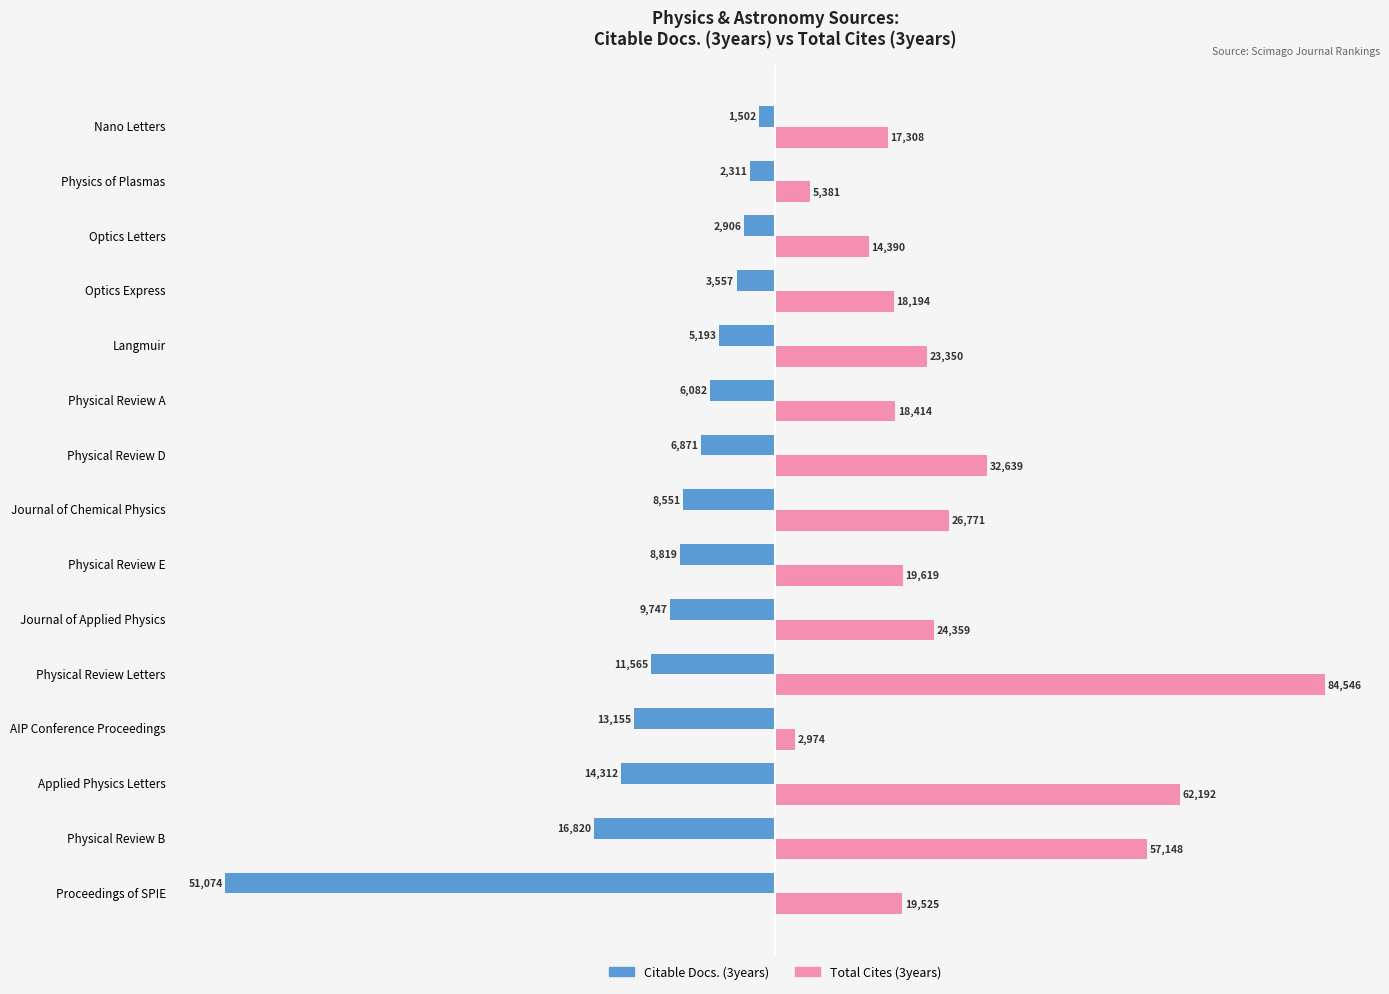

Which series has the largest total across all categories?

Total Cites (3years)